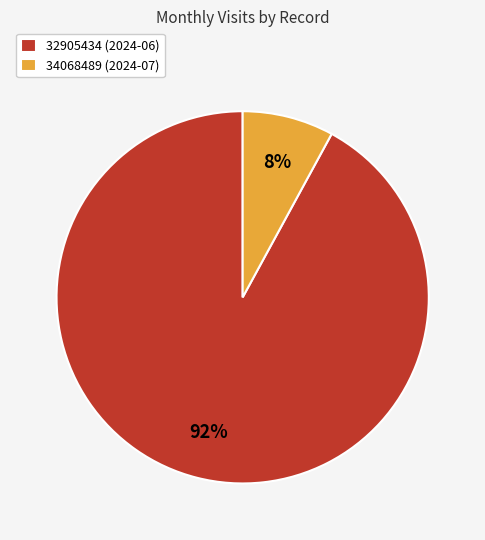

Do 34068489 (2024-07) and 32905434 (2024-06) together represent more than half of the pie?

Yes